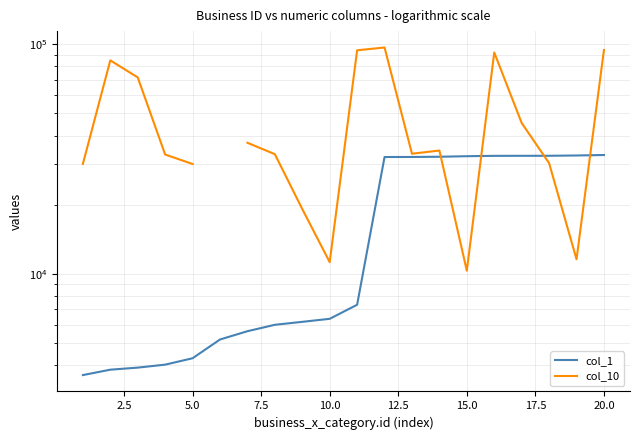

Does the chart have visible grid lines?

Yes